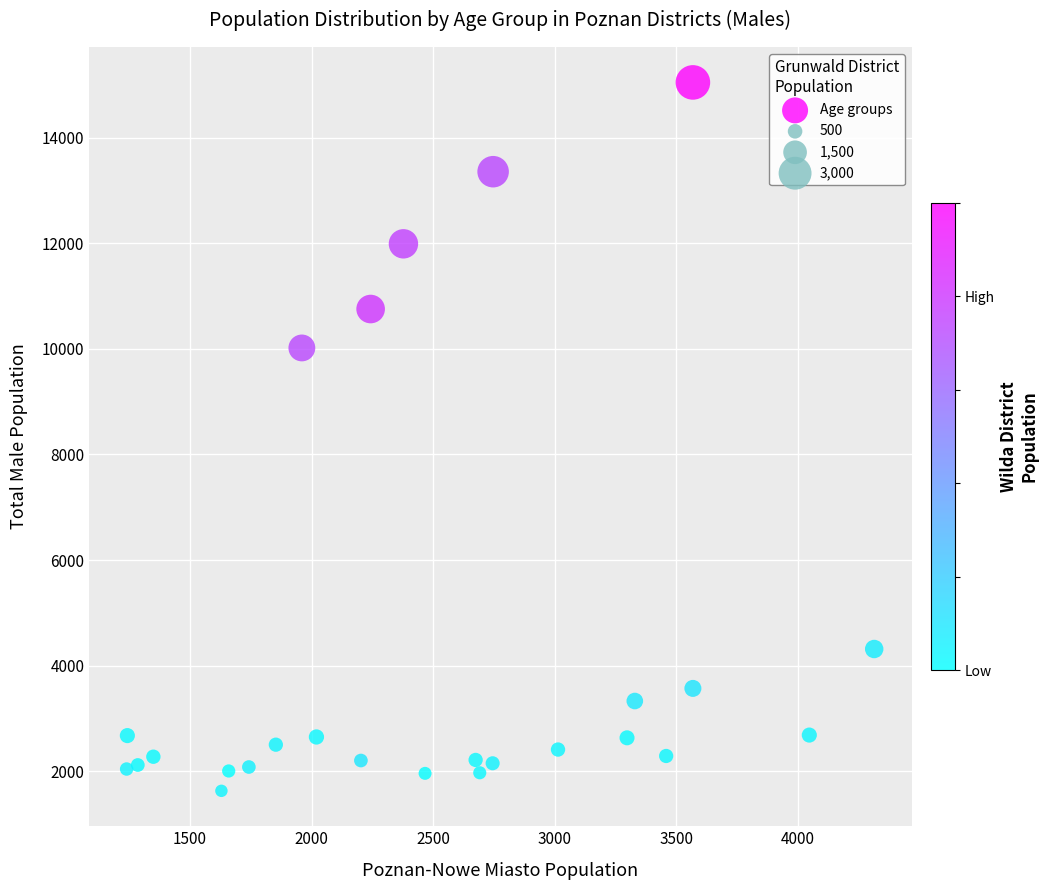

What Y value in the scatter plot is closest to 8337?

10017